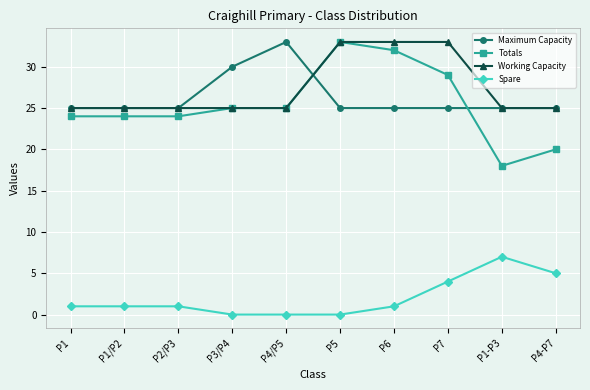

What is the label of the 3rd point from the left?

P2/P3